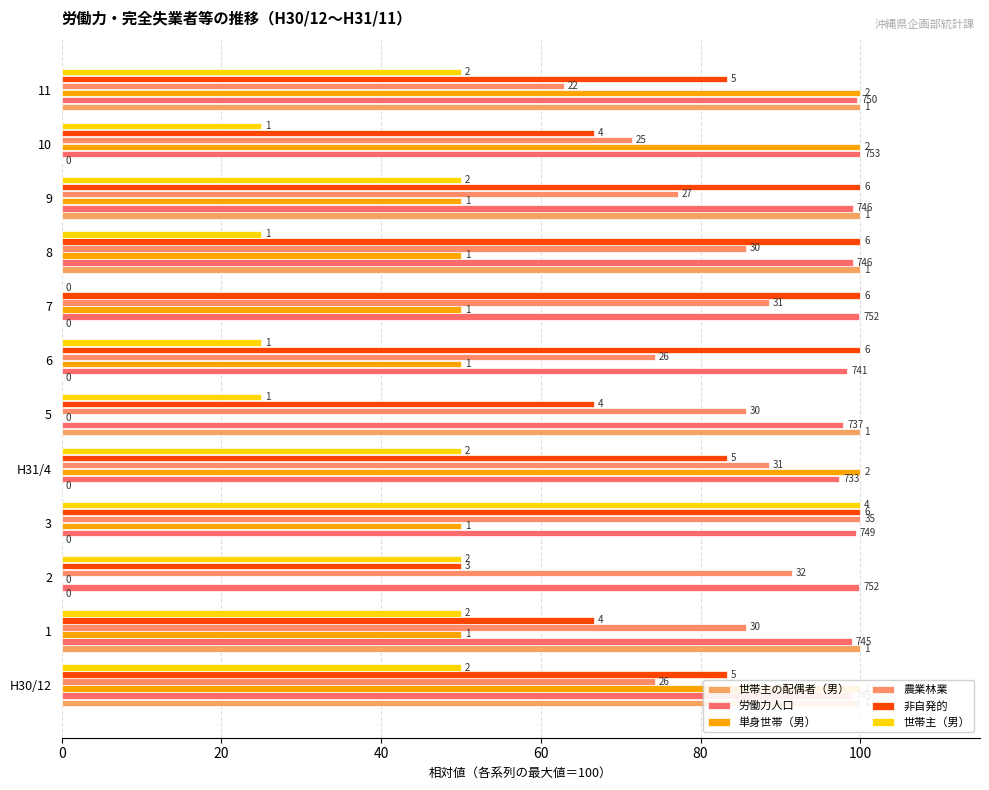

The value of 単身世帯（男） at 11 is 100.0. True or false?

True